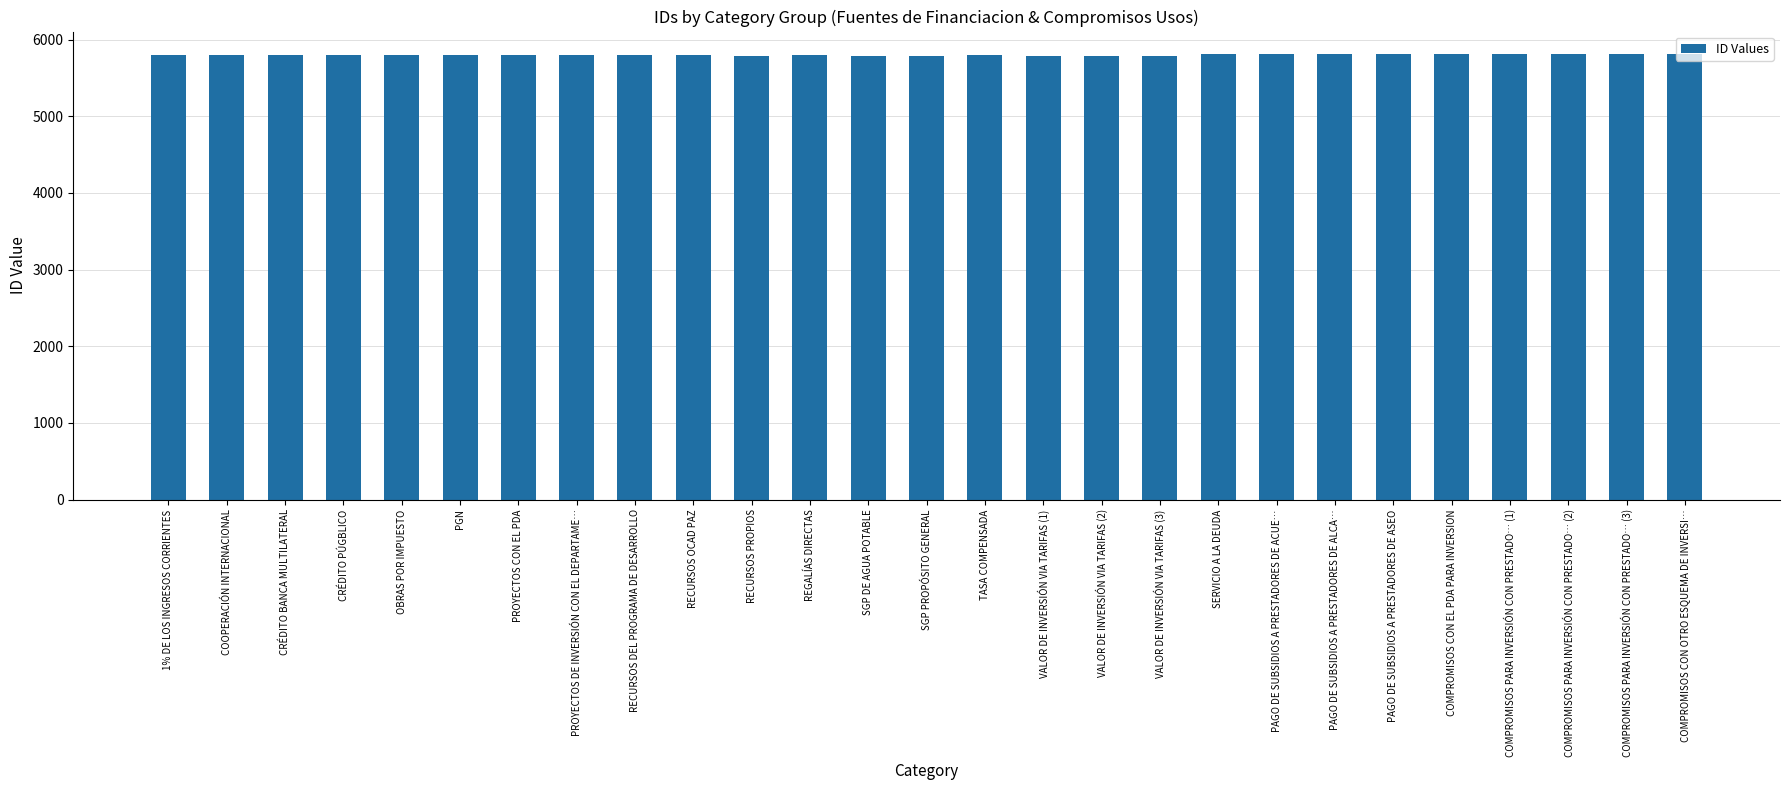

Read the value at PAGO DE SUBSIDIOS A PRESTADORES DE ALCA….

5807